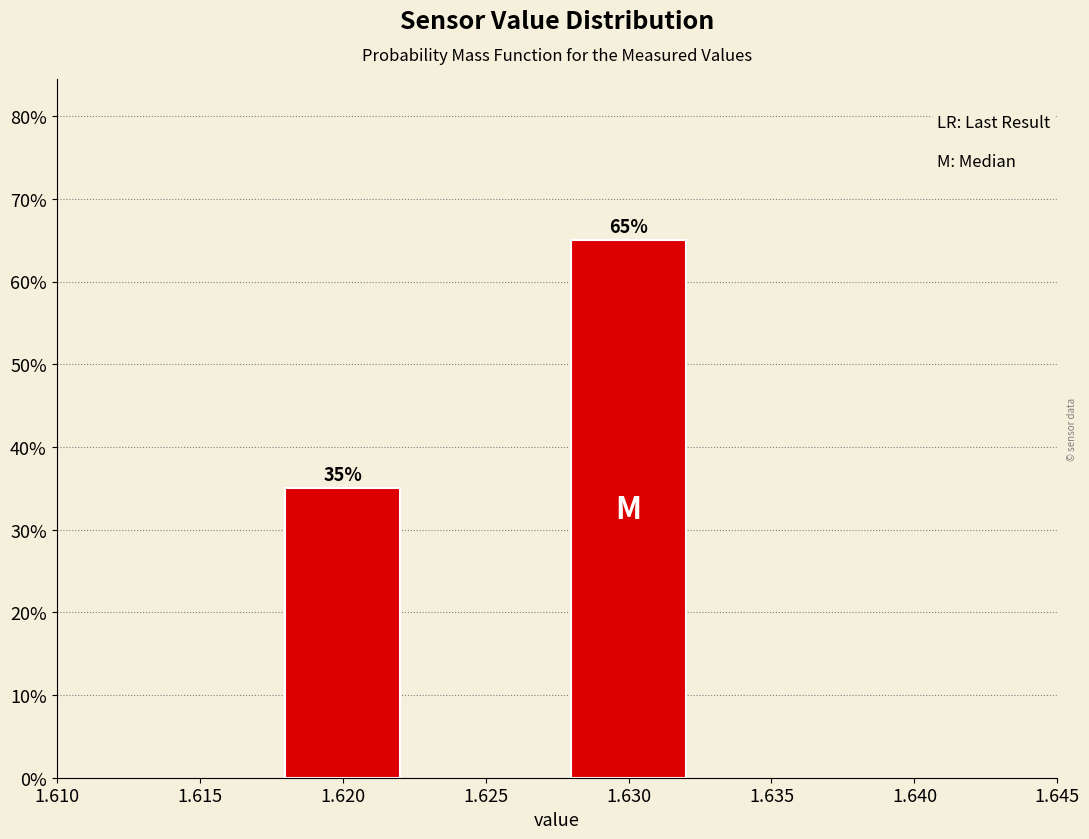

Reading left to right, list all the values displayed in this chart.

1.620=35	1.630=65